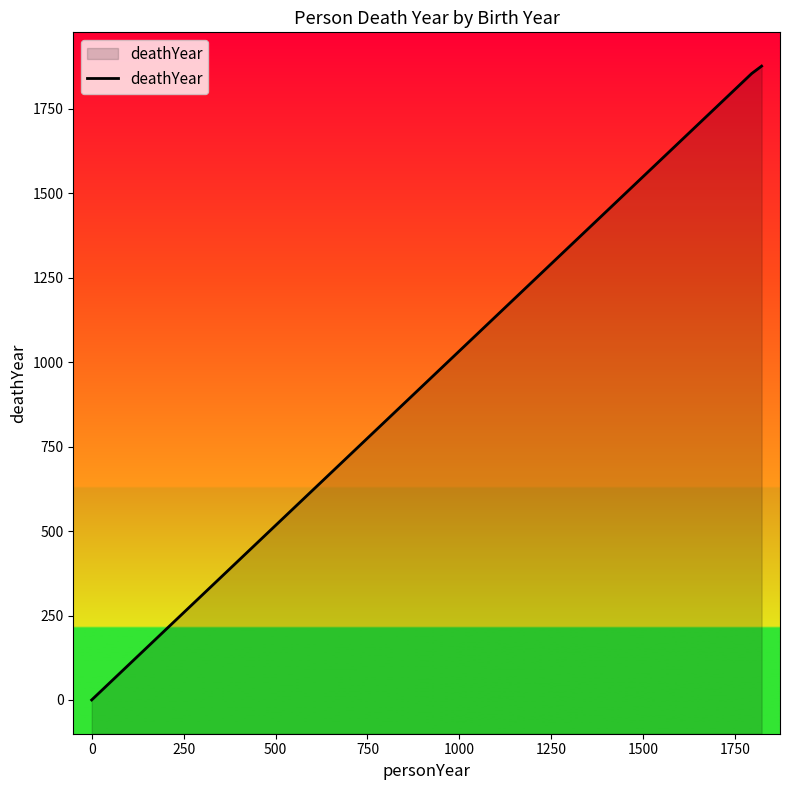

What is the sum of all values?

3732